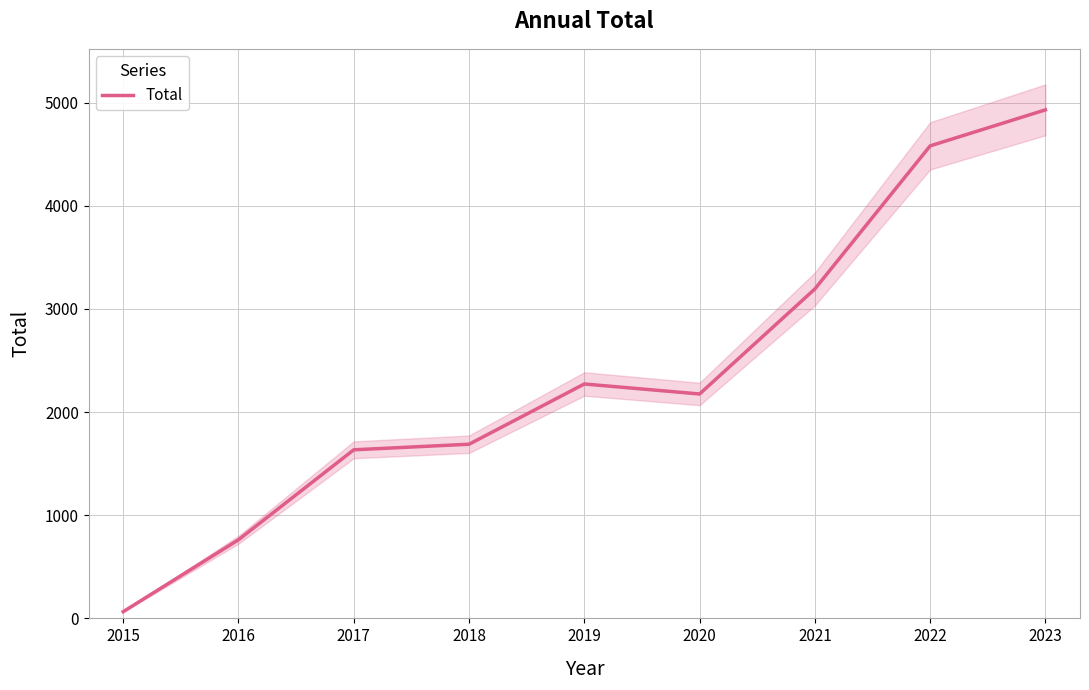

At which label does Total reach its peak?

2023